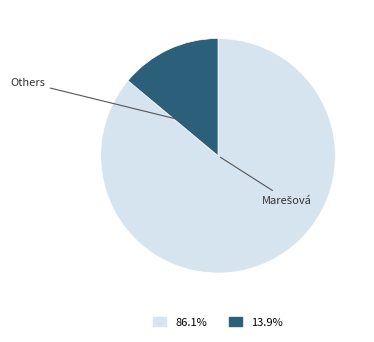

Is there any slice that represents more than half of the pie?

Yes